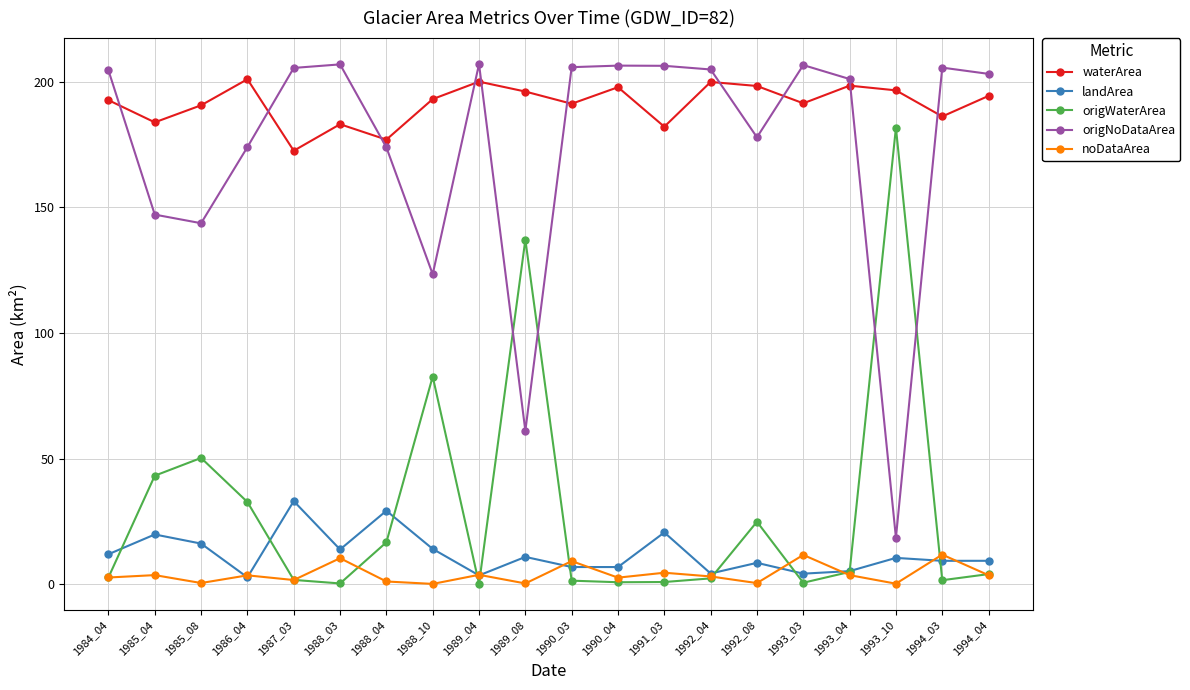

Count the number of data series in this chart.

5